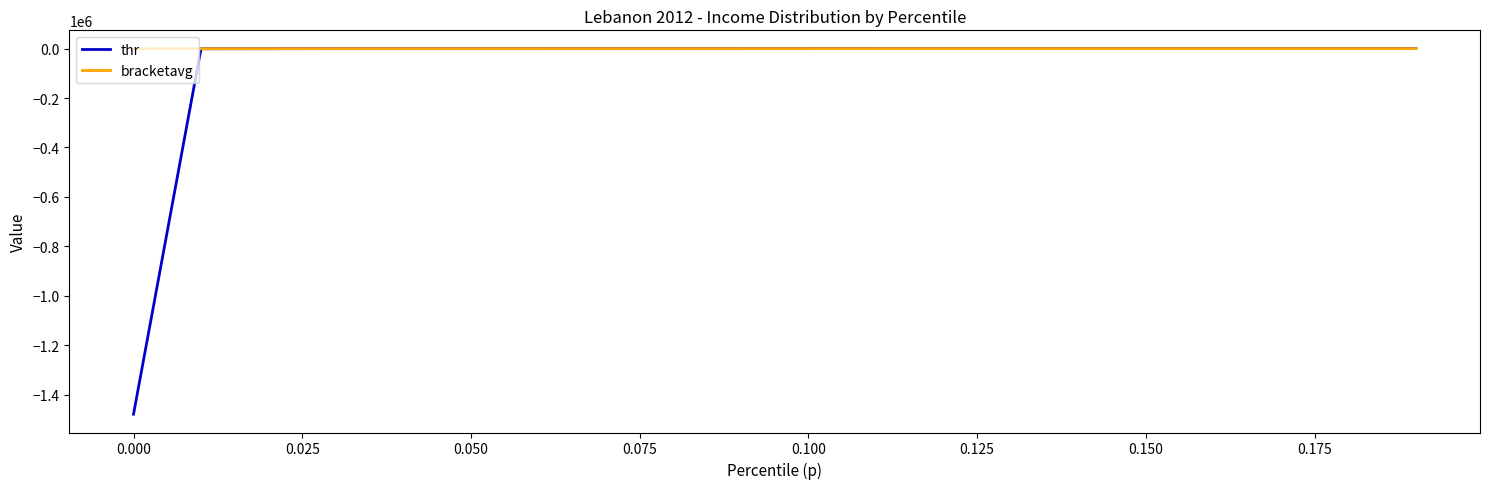

Which series has the largest total across all categories?

bracketavg